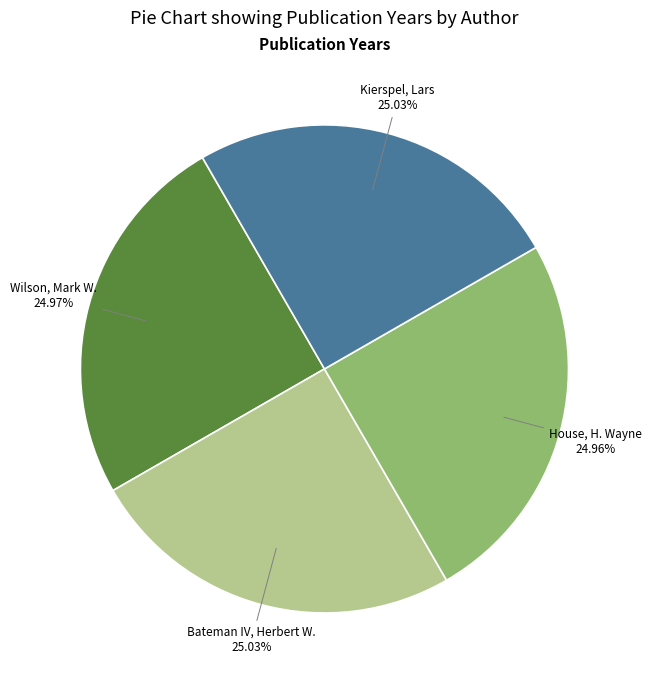

What is the ratio of the value at Kierspel, Lars to the value at Bateman IV, Herbert W.?

1.0